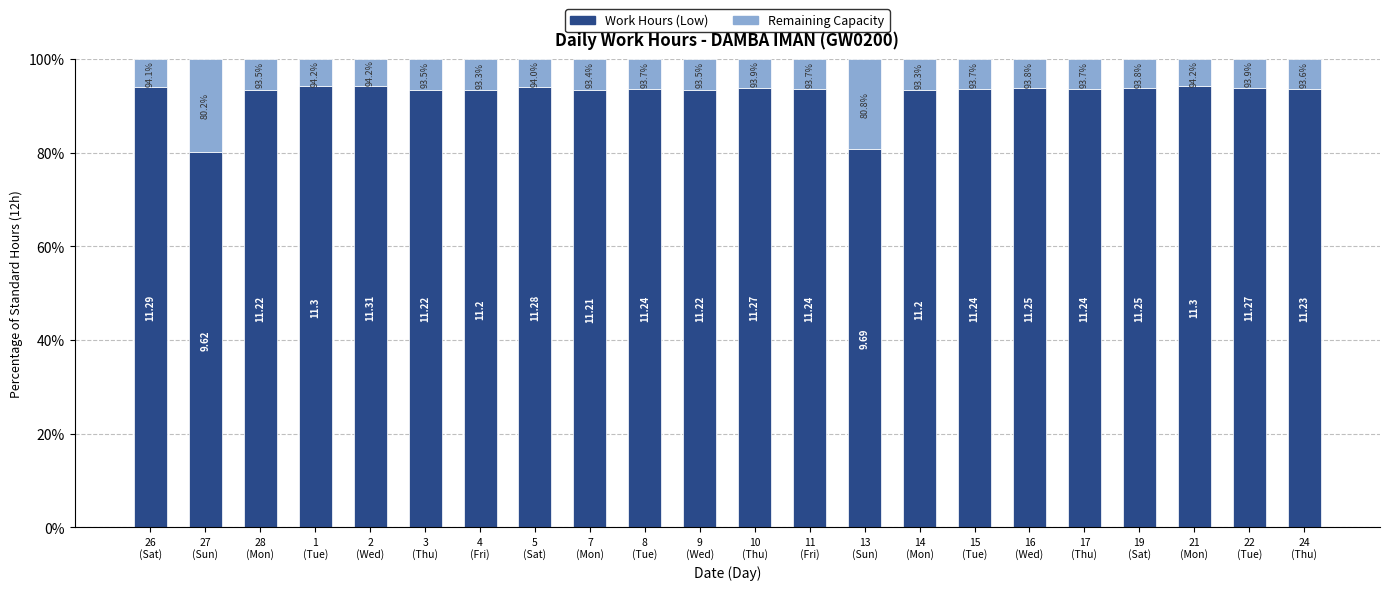

What is the average value of the Work Hours (Low) series?

92.5